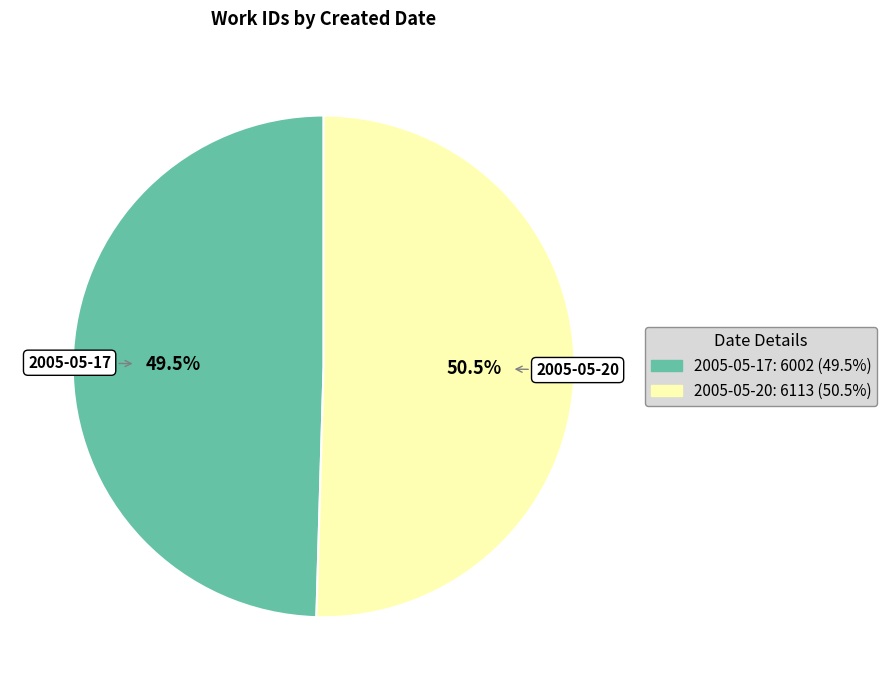

The 2005-05-17 slice represents 58% of the pie. True or false?

False